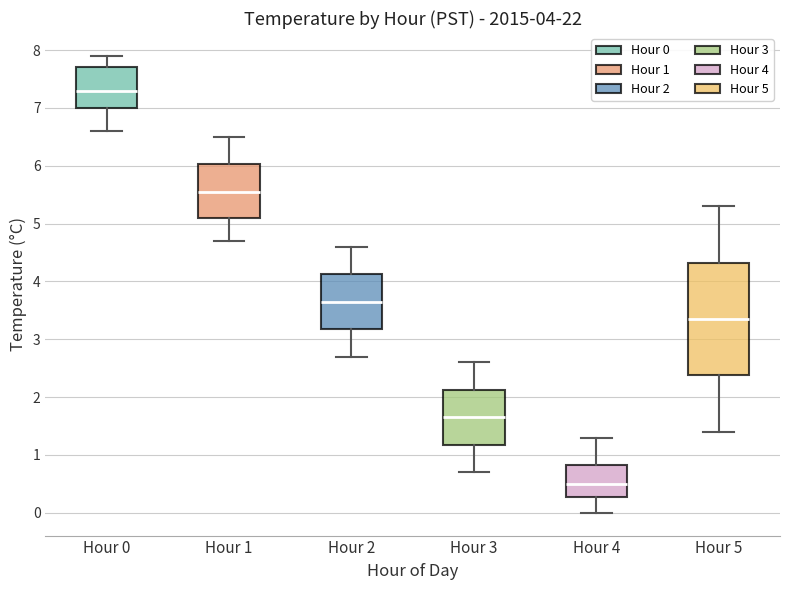

Which box is the tallest, from its lower edge to its upper edge?

Hour 5